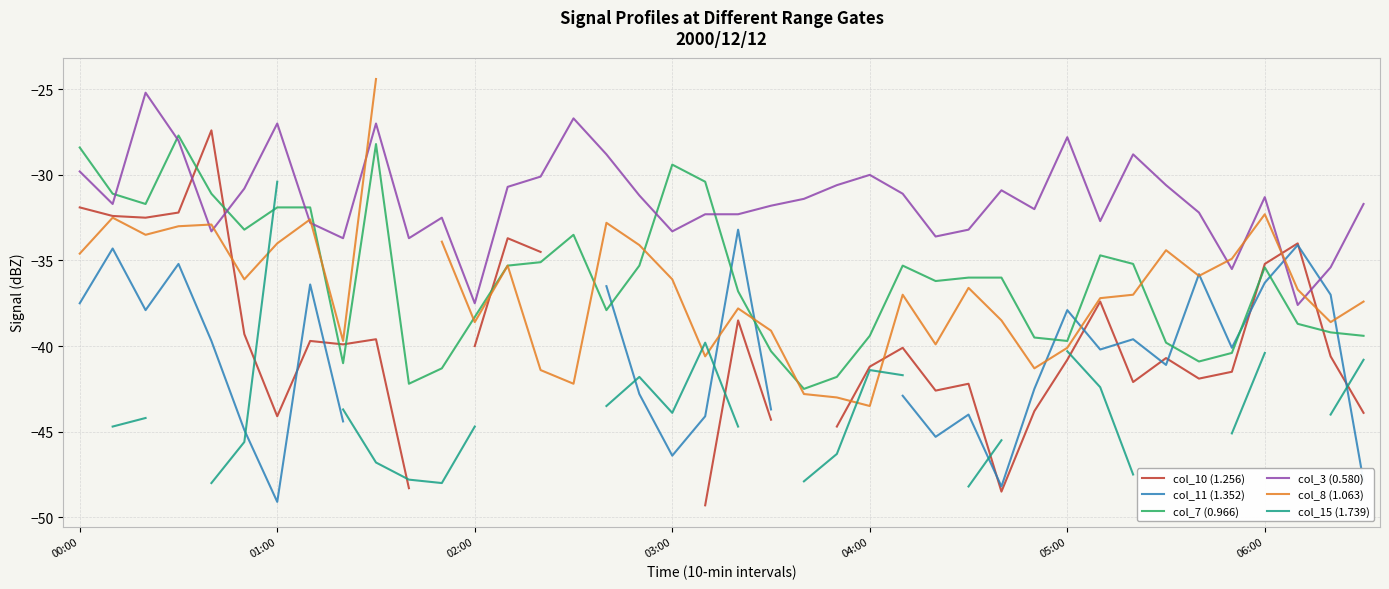

How many data points in col_8 (1.063) are less than -36?

23